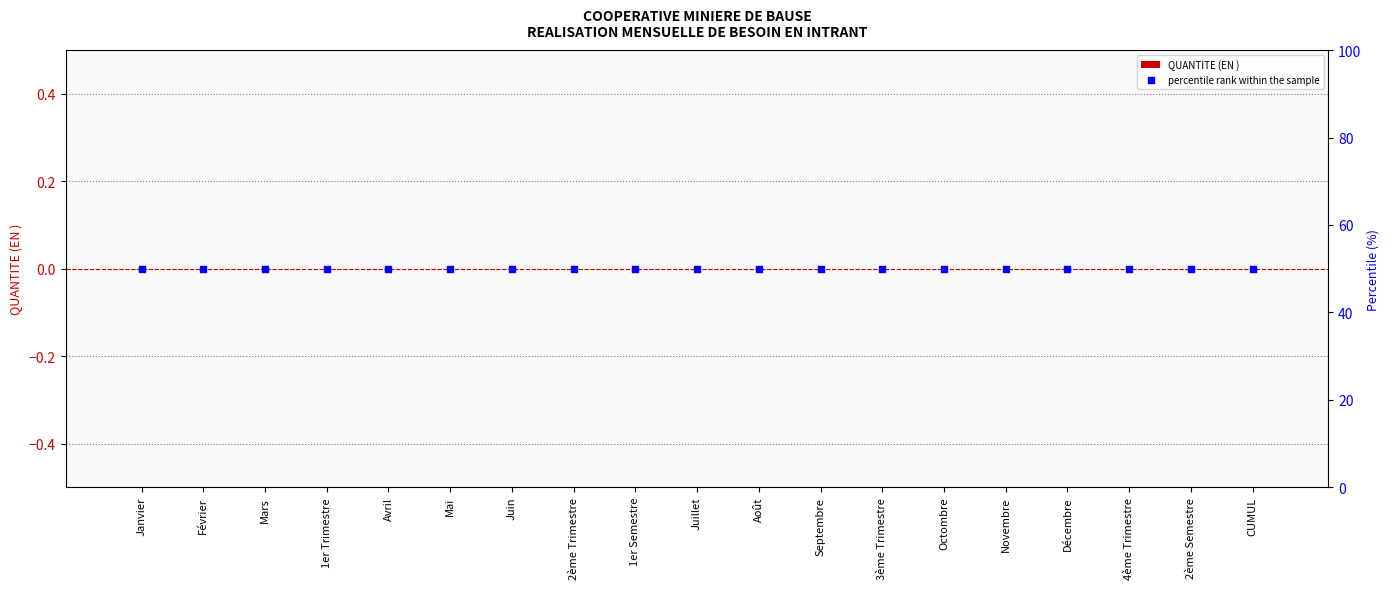

At how many categories does at least one series exceed 2?

19